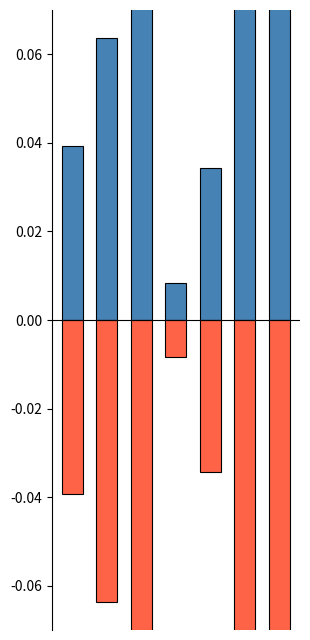

Which series has the largest total across all categories?

Positive